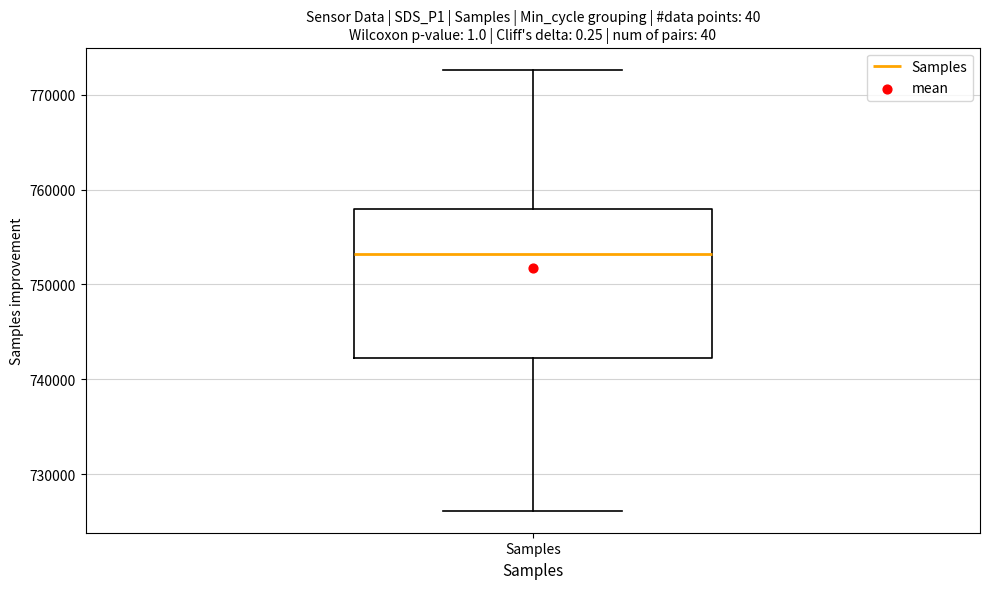

Transcribe this box plot: give where the median line is, the range the box spans, and where the two whiskers end, as read against the y-axis. The values are not printed on the chart, so give them approximately, as read against the axis.

median 753000, box 742000 to 758000, whiskers 726000 to 773000